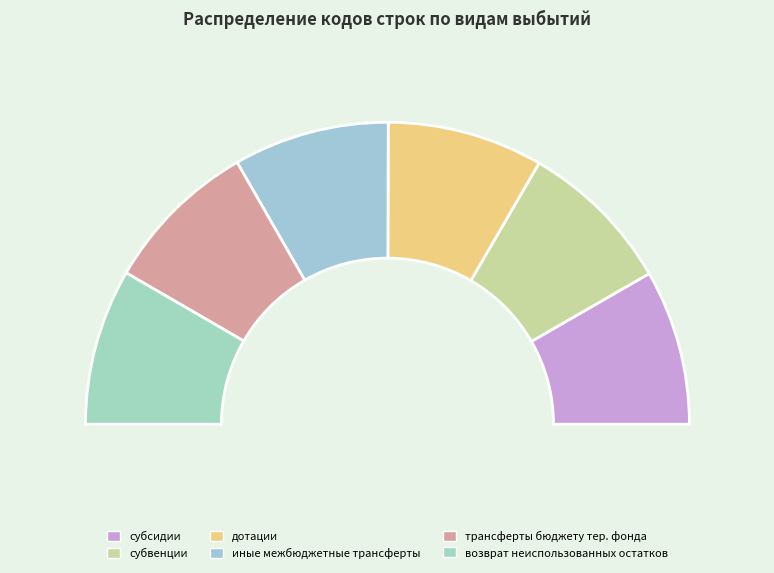

How much of the chart is everything except возврат неиспользованных остатков?

83.3%